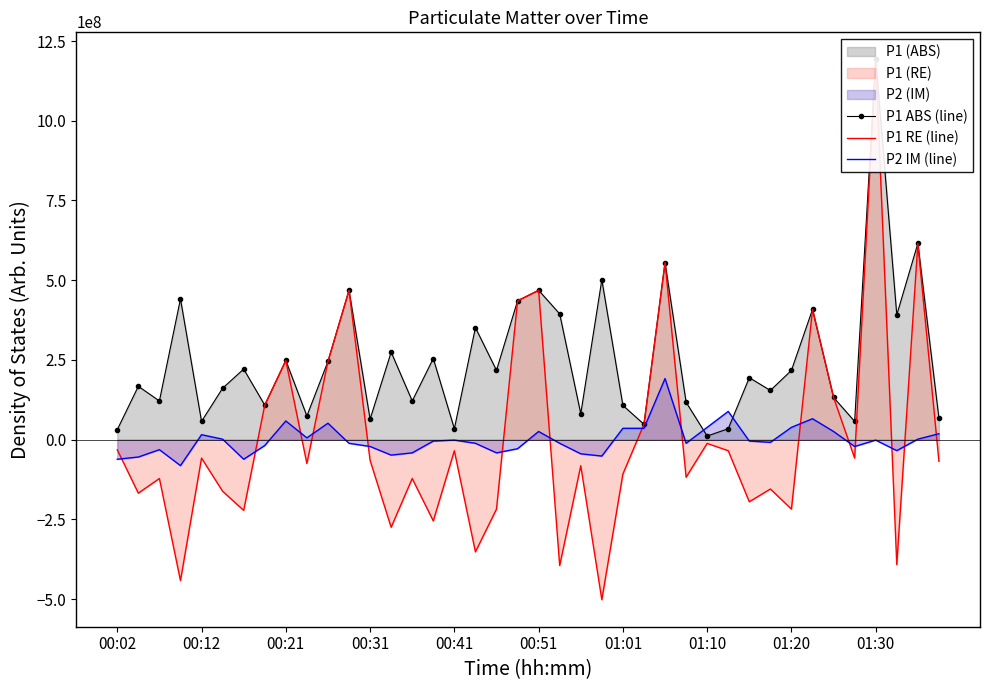

How many times do P1 ABS (line) and P2 IM (line) cross each other?

2